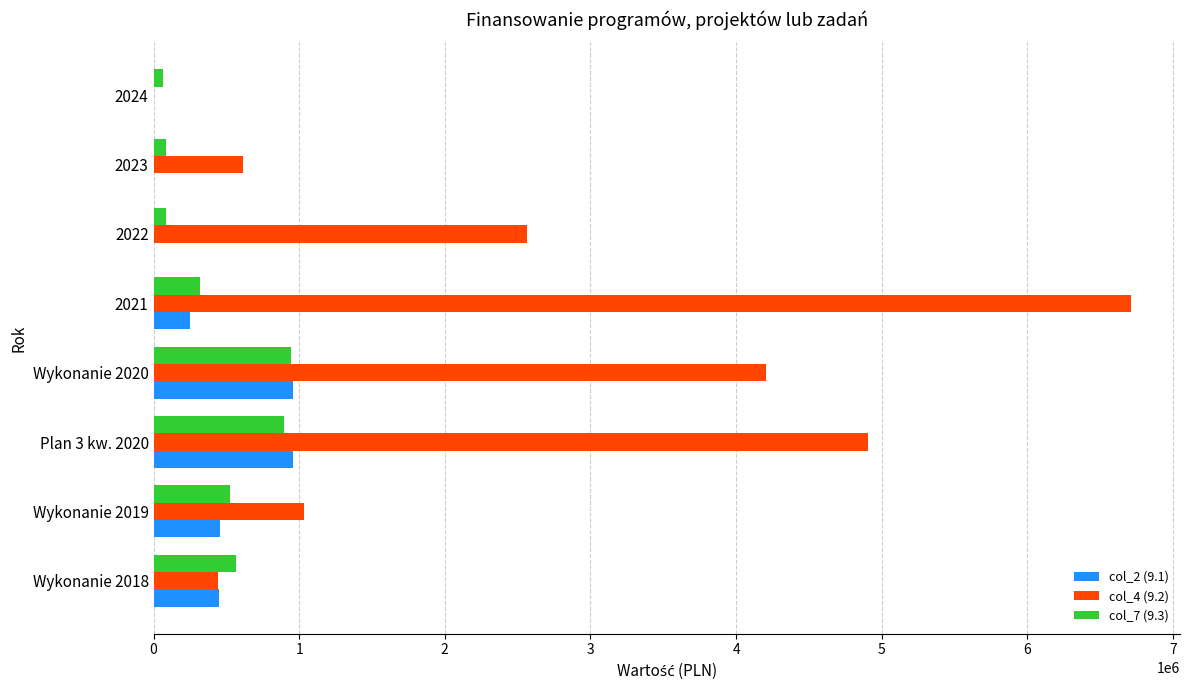

How many series are shown in this chart?

3